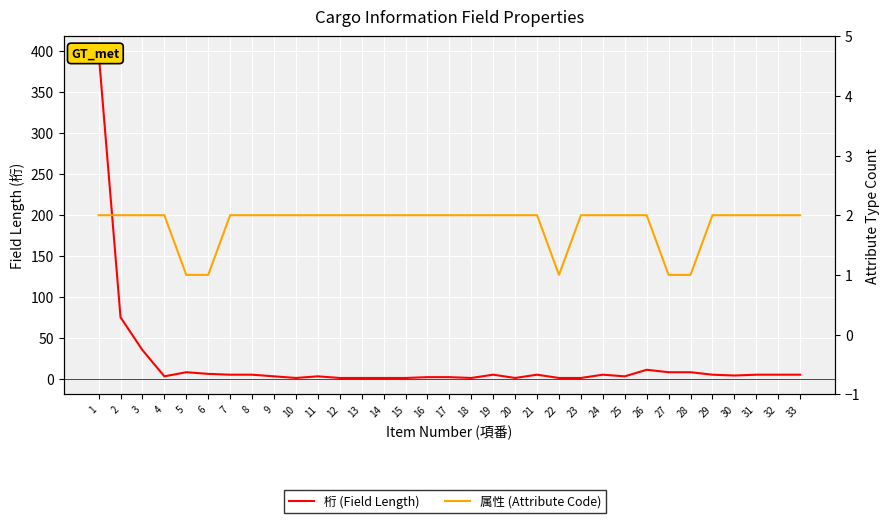

Is this an area chart (filled region under the line)?

No